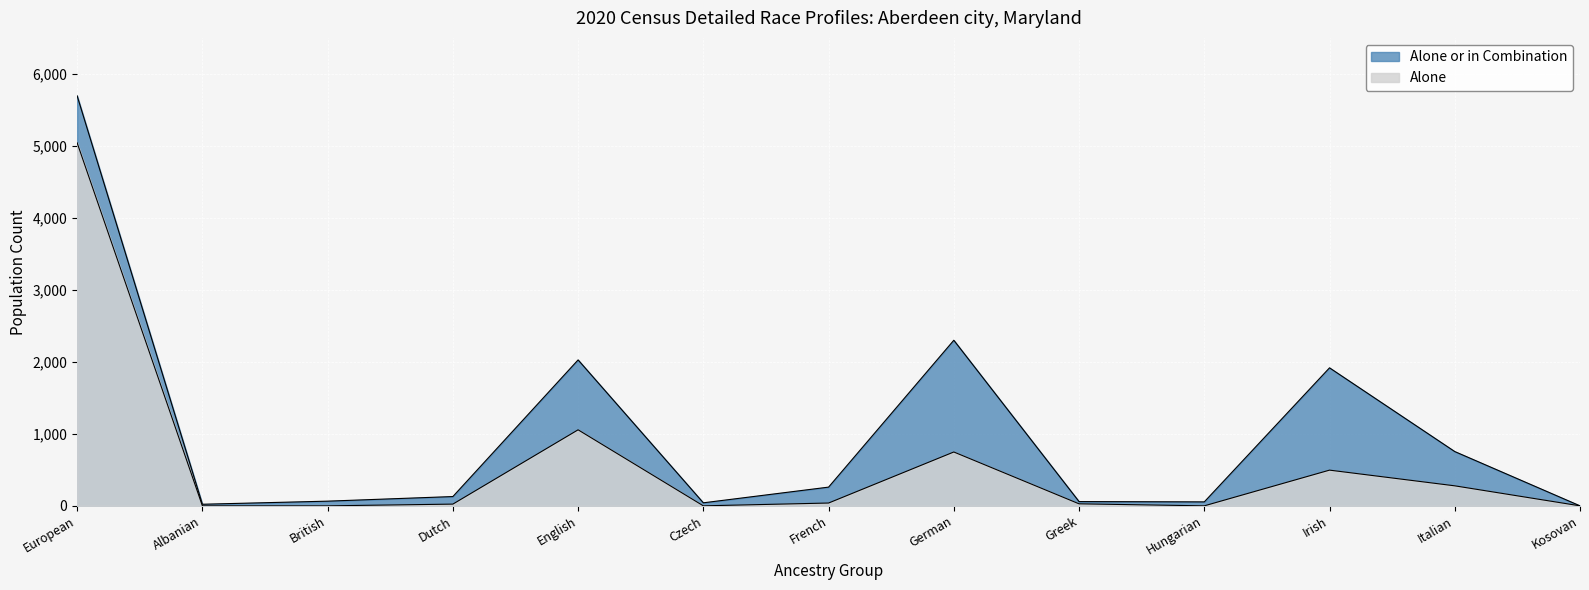

True or false: Alone and Alone or in Combination intersect in this chart.

False